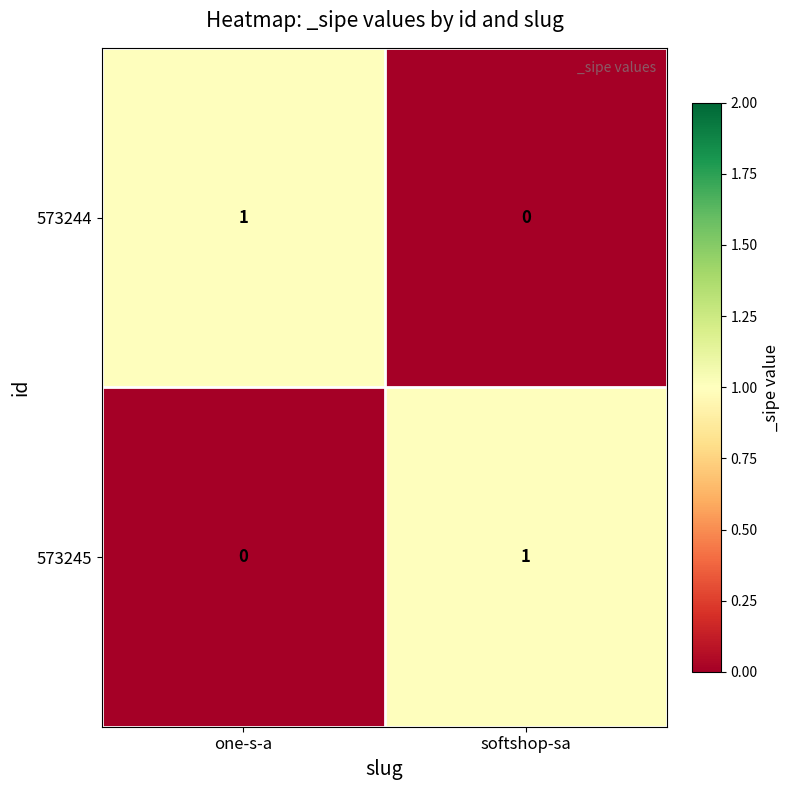

Which category has the highest value in the 573245 series?

softshop-sa